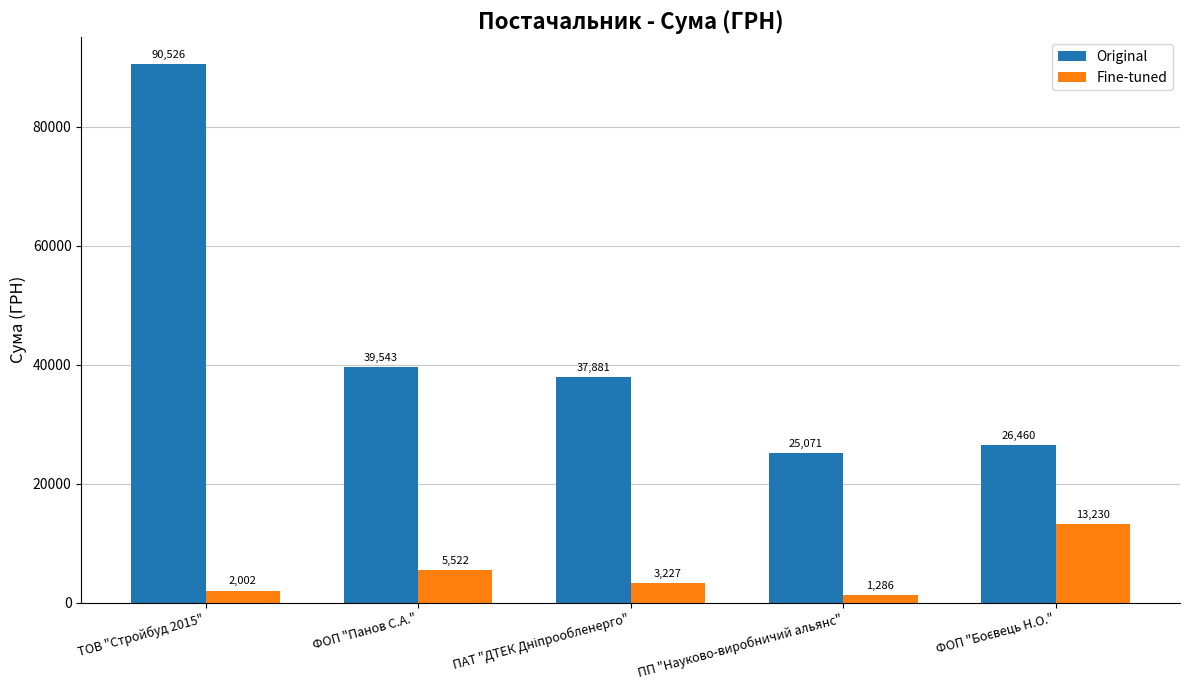

Rank the series by their maximum value, from highest to lowest.

Original, Fine-tuned